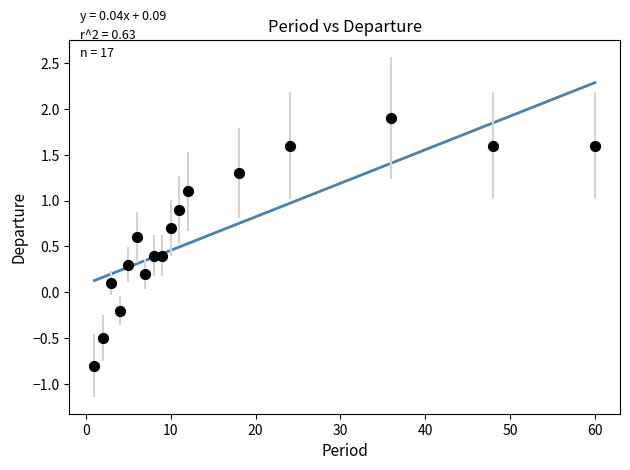

What is the range of Y values (max minus min)?

2.7